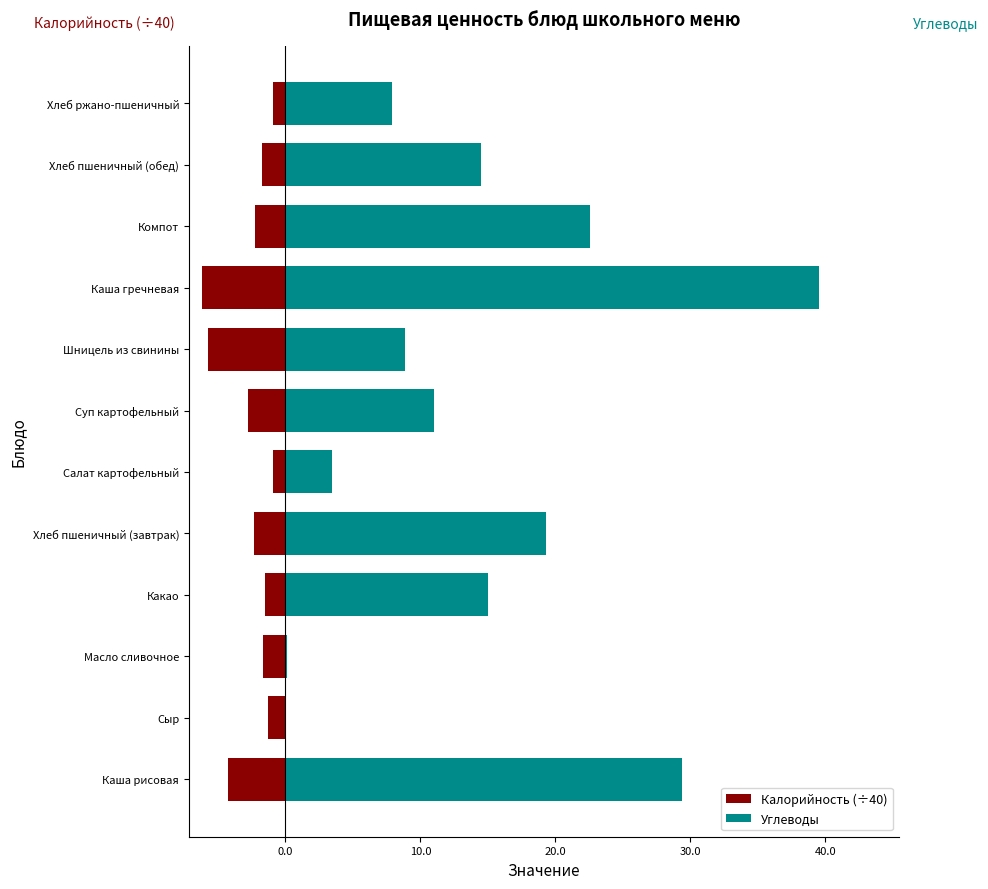

What is the maximum value for Углеводы?

39.5